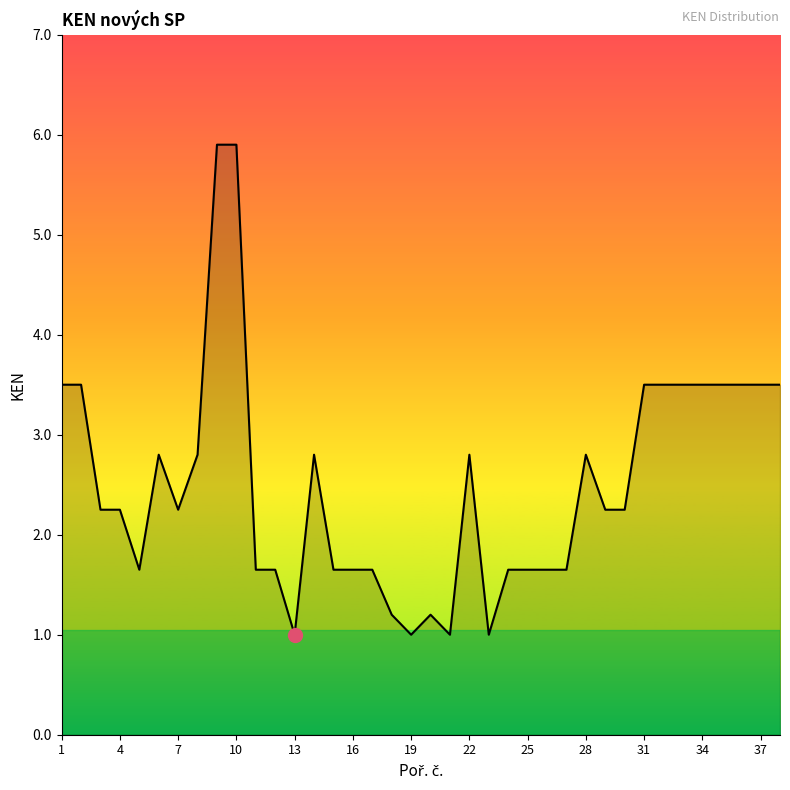

What is the maximum value shown in the chart?

5.9